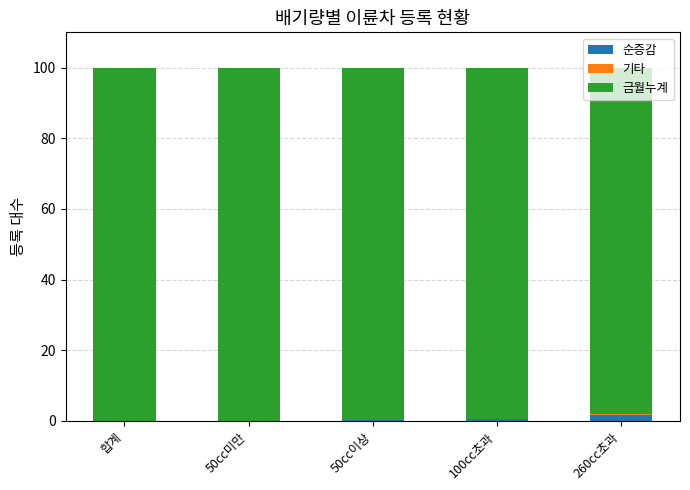

Which series has the widest spread of values?

금월누계